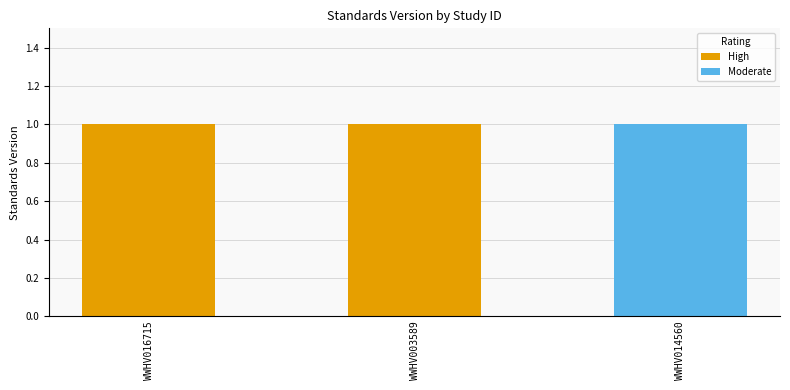

At which category is the sum across all series the highest?

WWHV016715